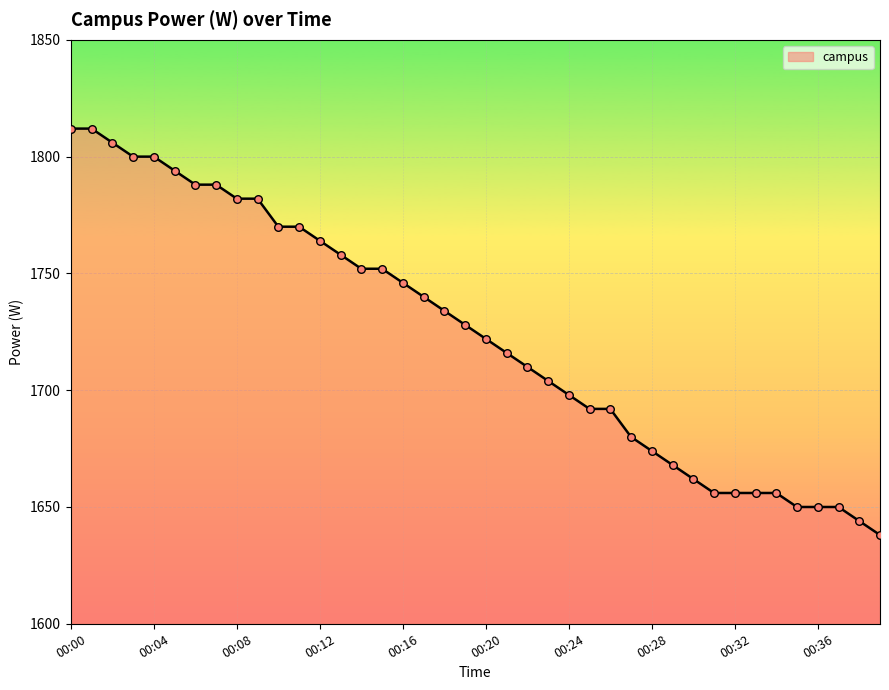

What is the minimum value shown in the chart?

1638